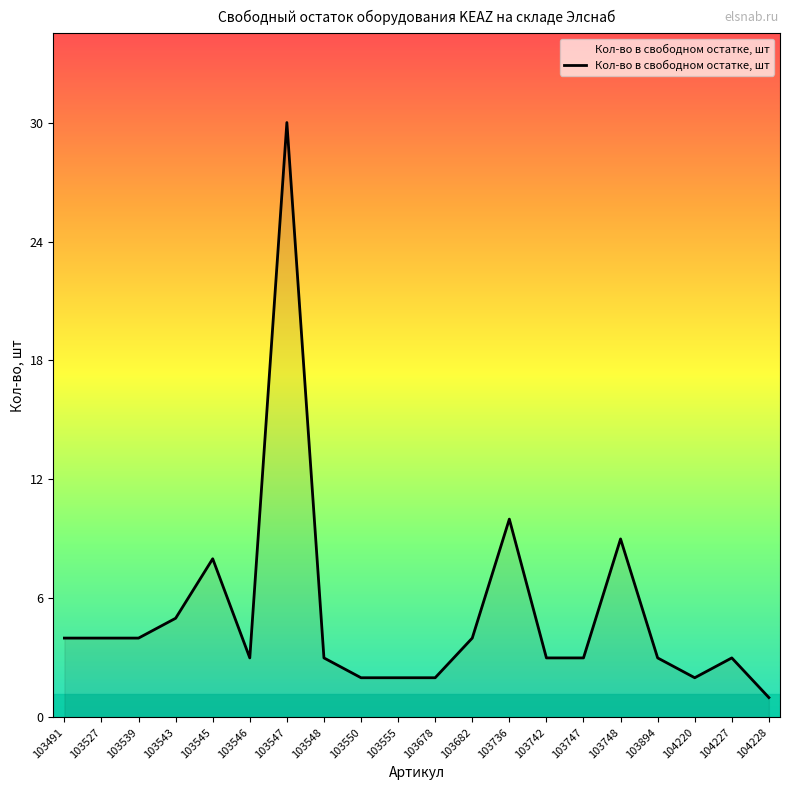

What is the change in value from 103527 to 103548?

-1